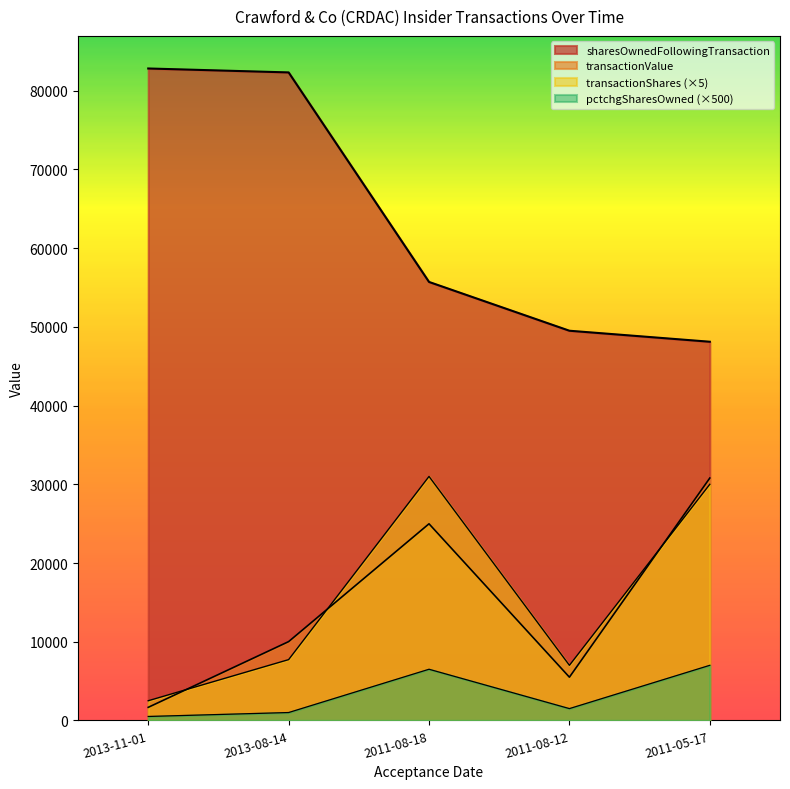

What is the approximate value of pctchgSharesOwned at 2013-08-14, to the nearest 10?

1000